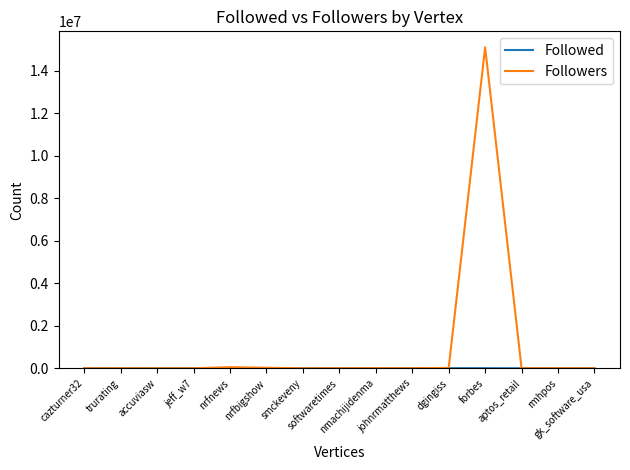

Which series has the widest spread of values?

Followers